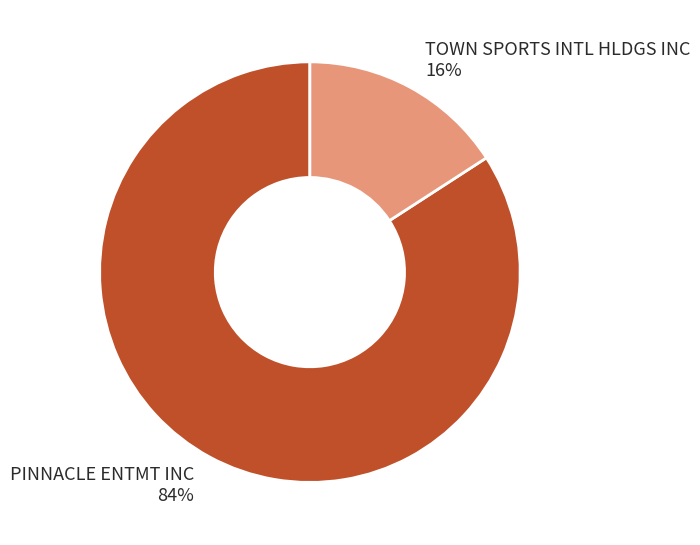

Is TOWN SPORTS INTL HLDGS INC the majority of the pie?

No